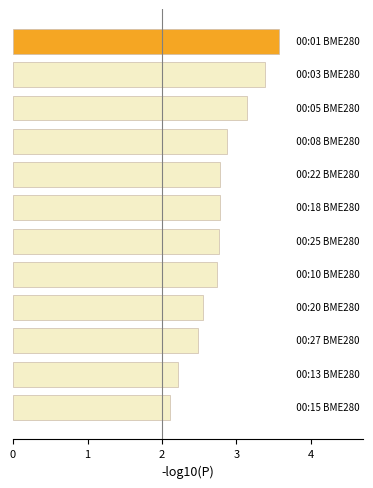

What is the average value?

2.8